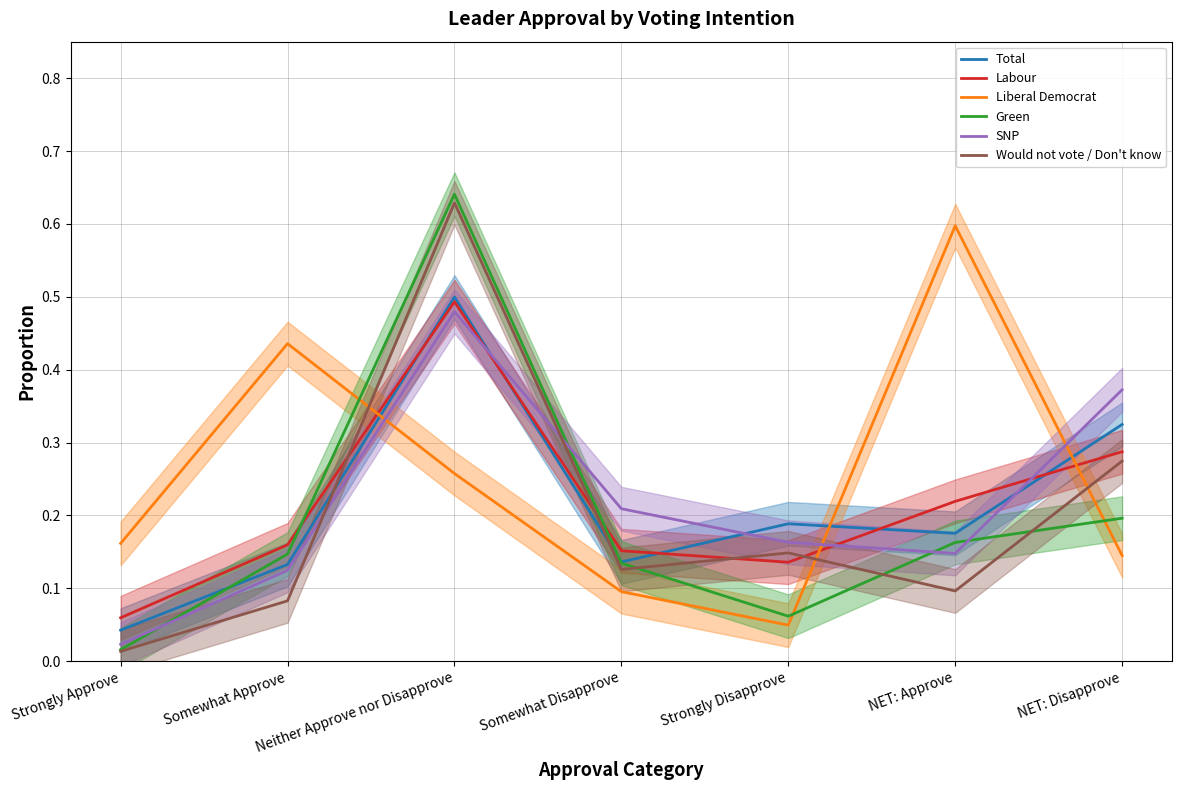

The value of Liberal Democrat at NET: Disapprove is 0.2. True or false?

False